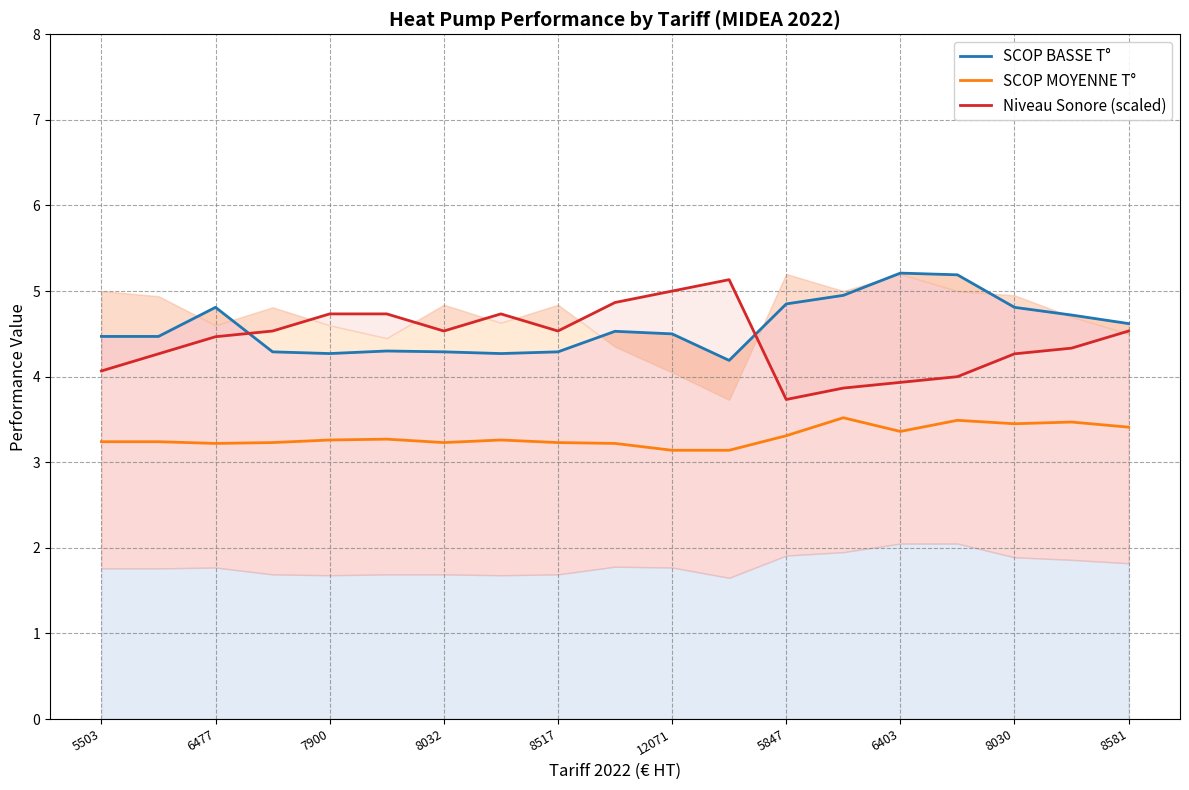

In Niveau Sonore (scaled), how many points are higher than both neighbors (excluding endpoints)?

2